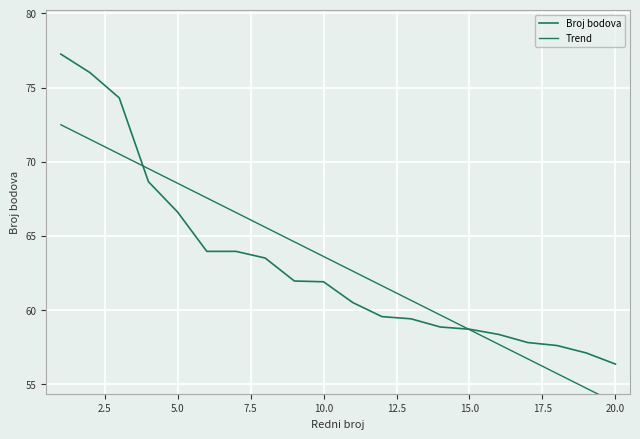

Count the number of data series in this chart.

2